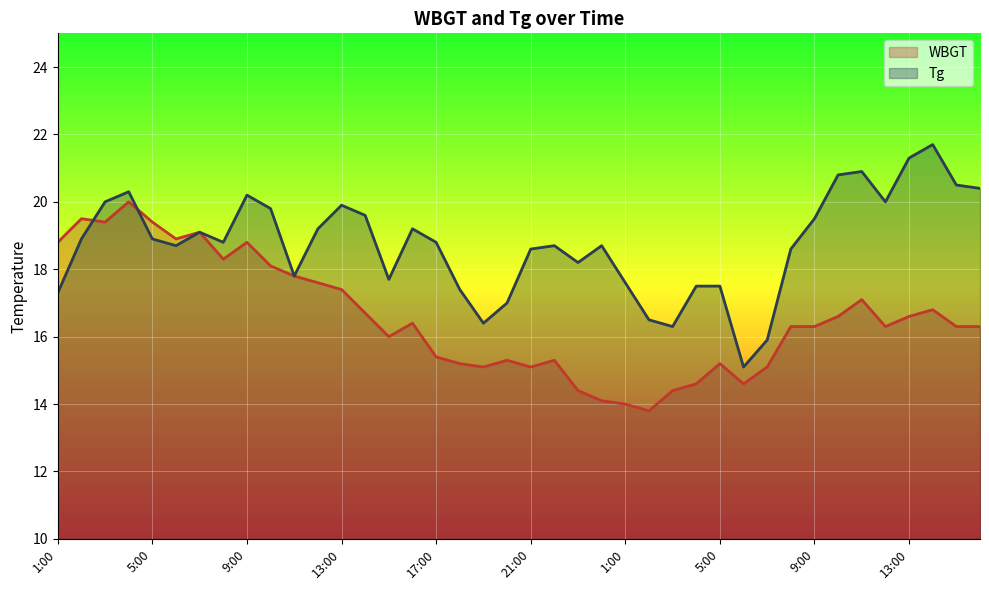

After their last crossing, which series has the higher values: WBGT or Tg?

WBGT